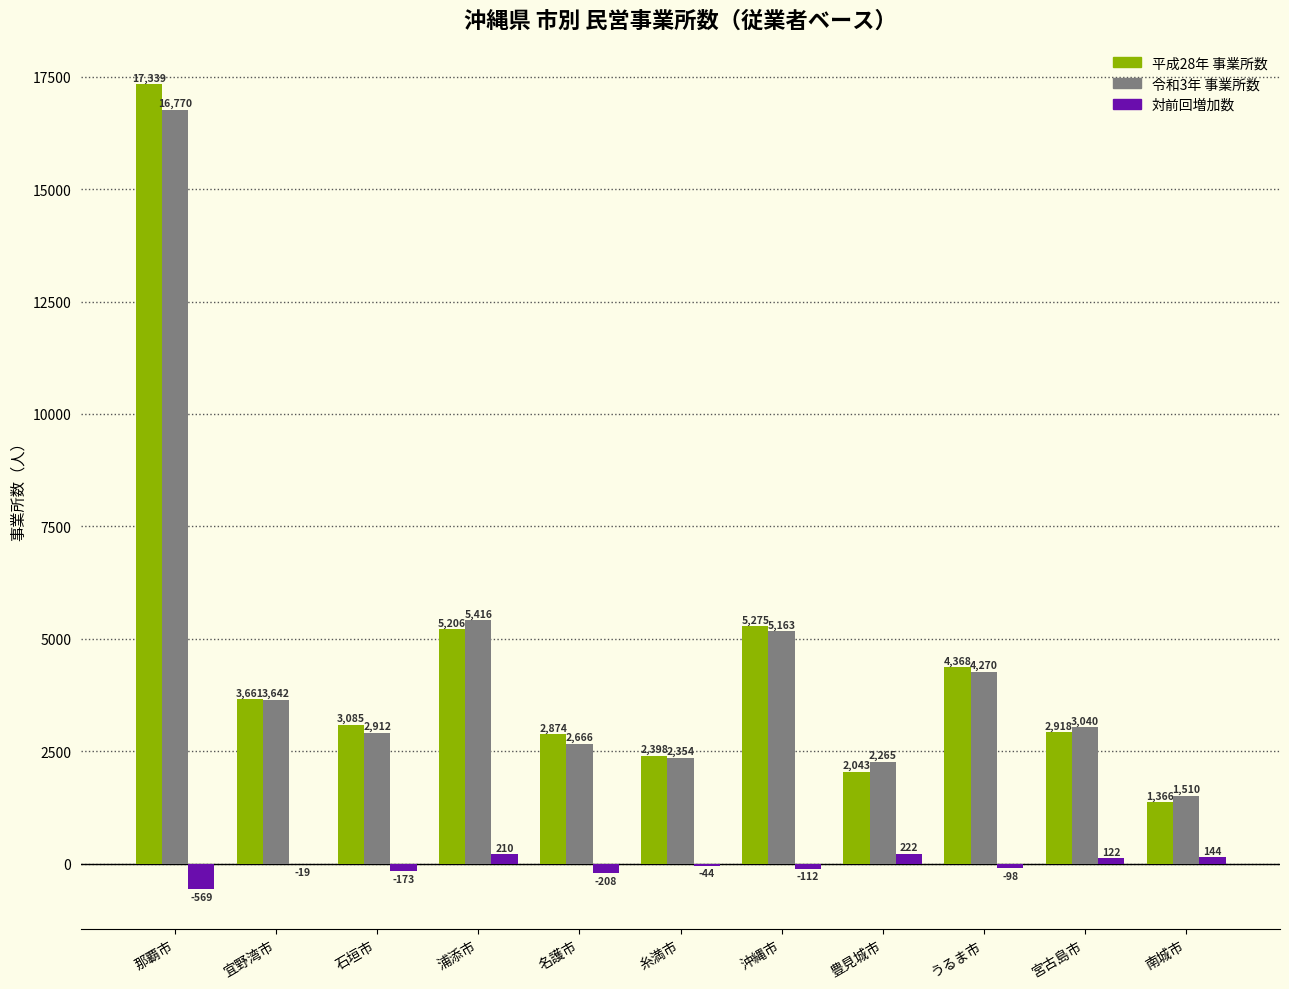

Which series changed the most between 名護市 and 豊見城市?

平成28年 事業所数